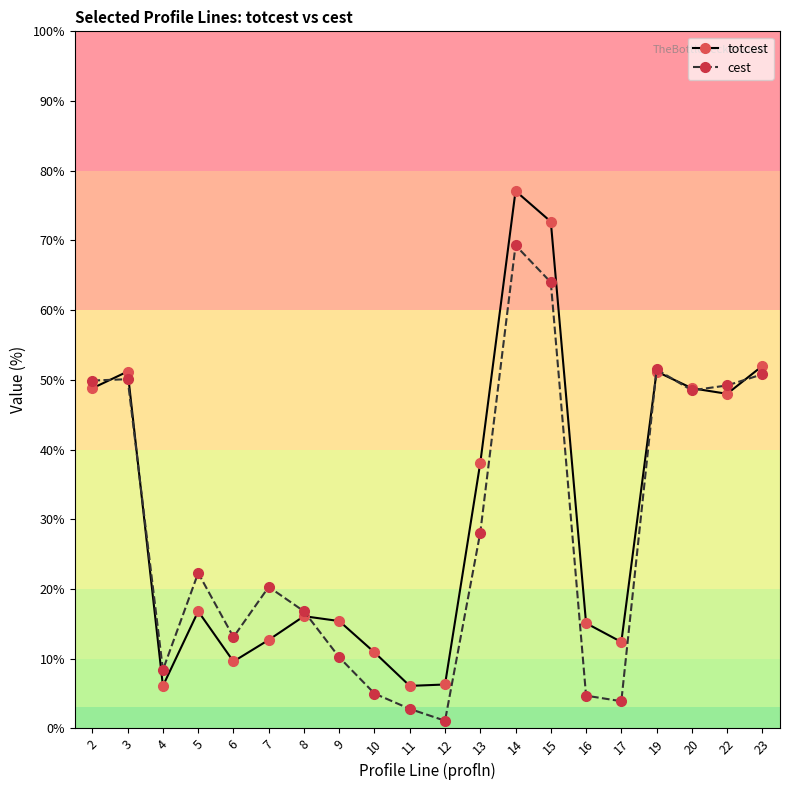

At which label does totcest first exceed 16?

2